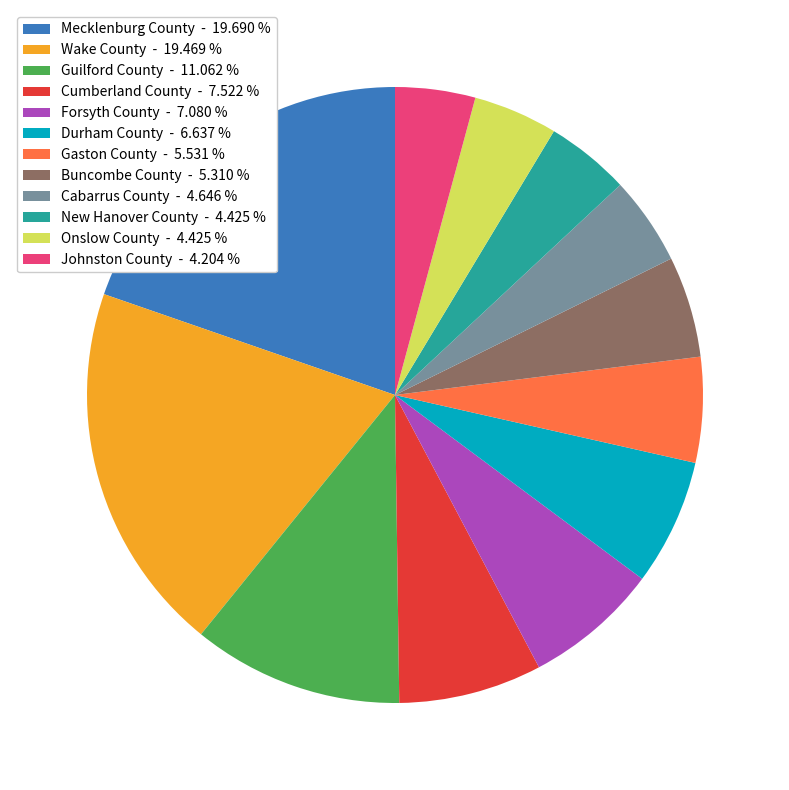

Is the sum of Buncombe County - 5.310 % and Onslow County - 4.425 % greater than half?

No